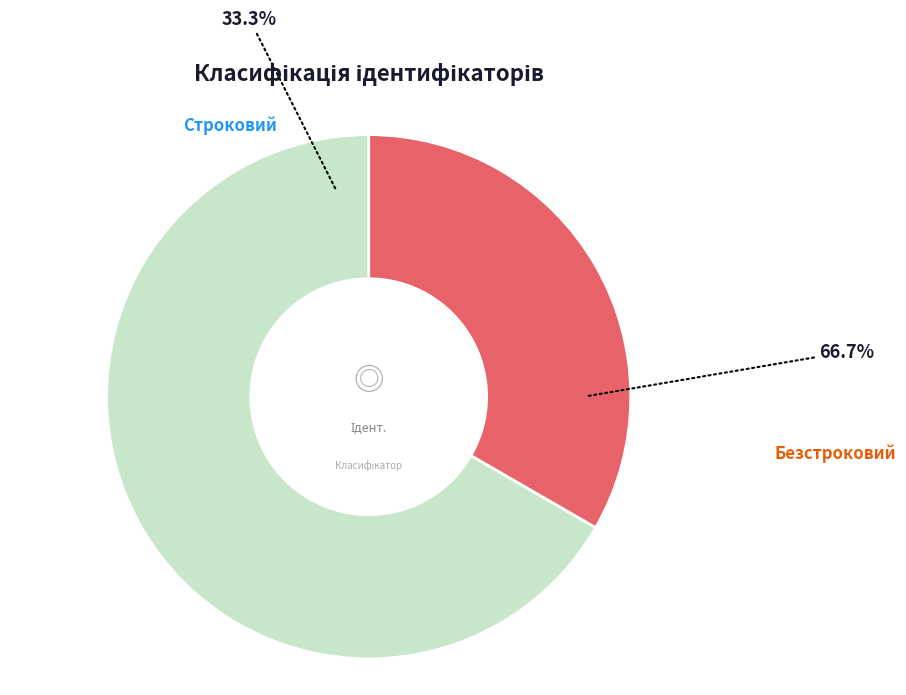

Which category has the smallest portion of the pie?

Строковий